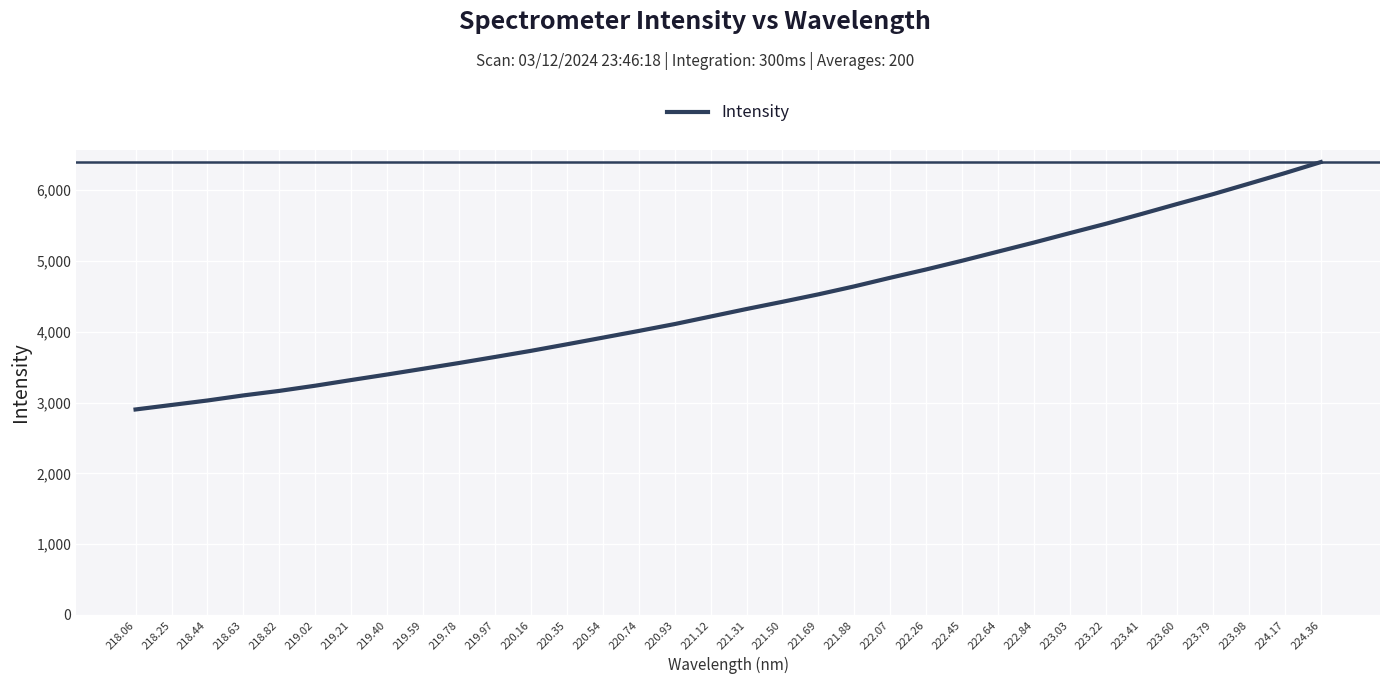

At which category does the chart reach its peak across all series?

224.36